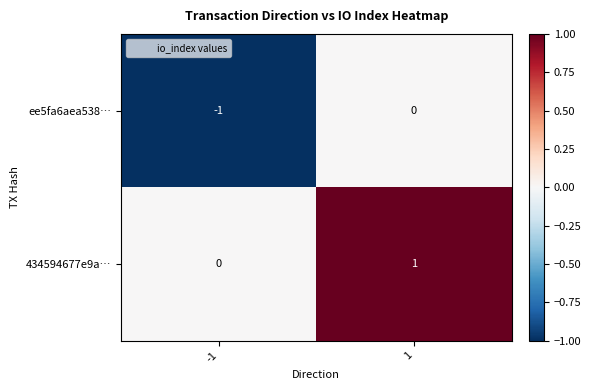

Is the value of ee5fa6aea538… at -1 greater than the value of 434594677e9a… at -1?

No